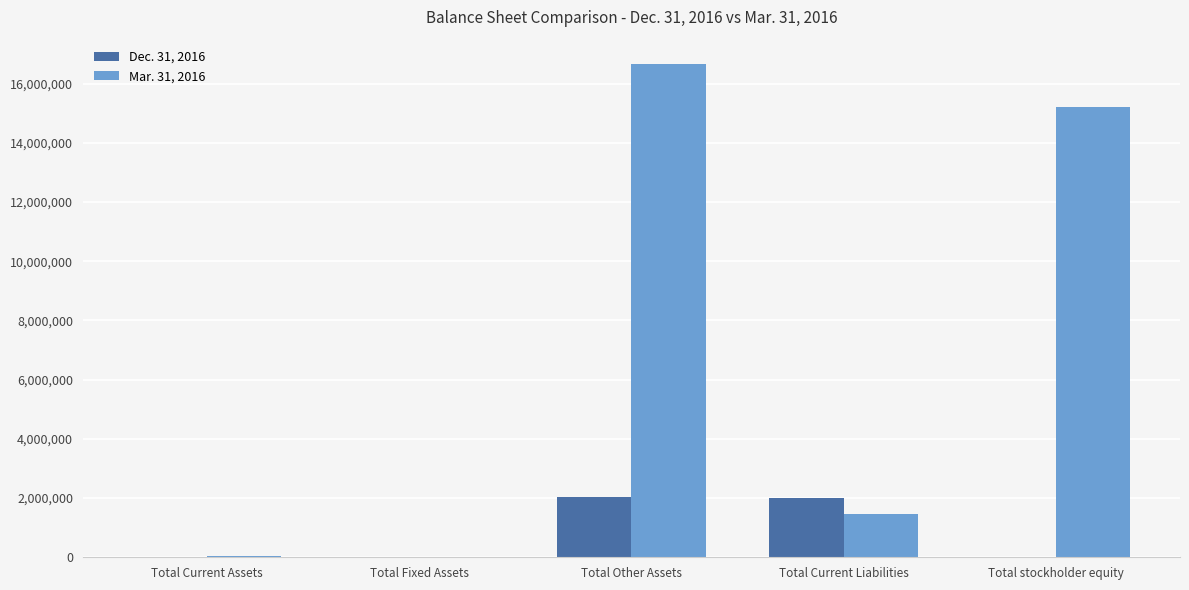

What is the greatest value displayed?

16653355